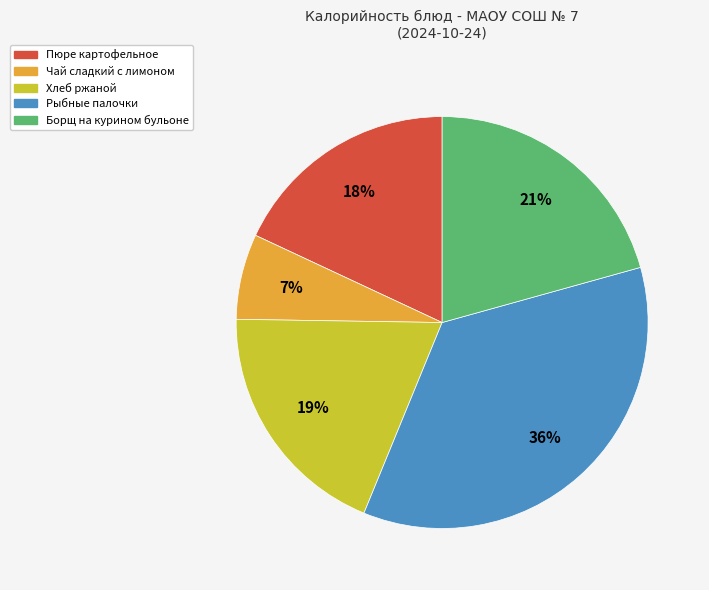

To the nearest percent, what percentage of the pie is Чай сладкий с лимоном?

7%